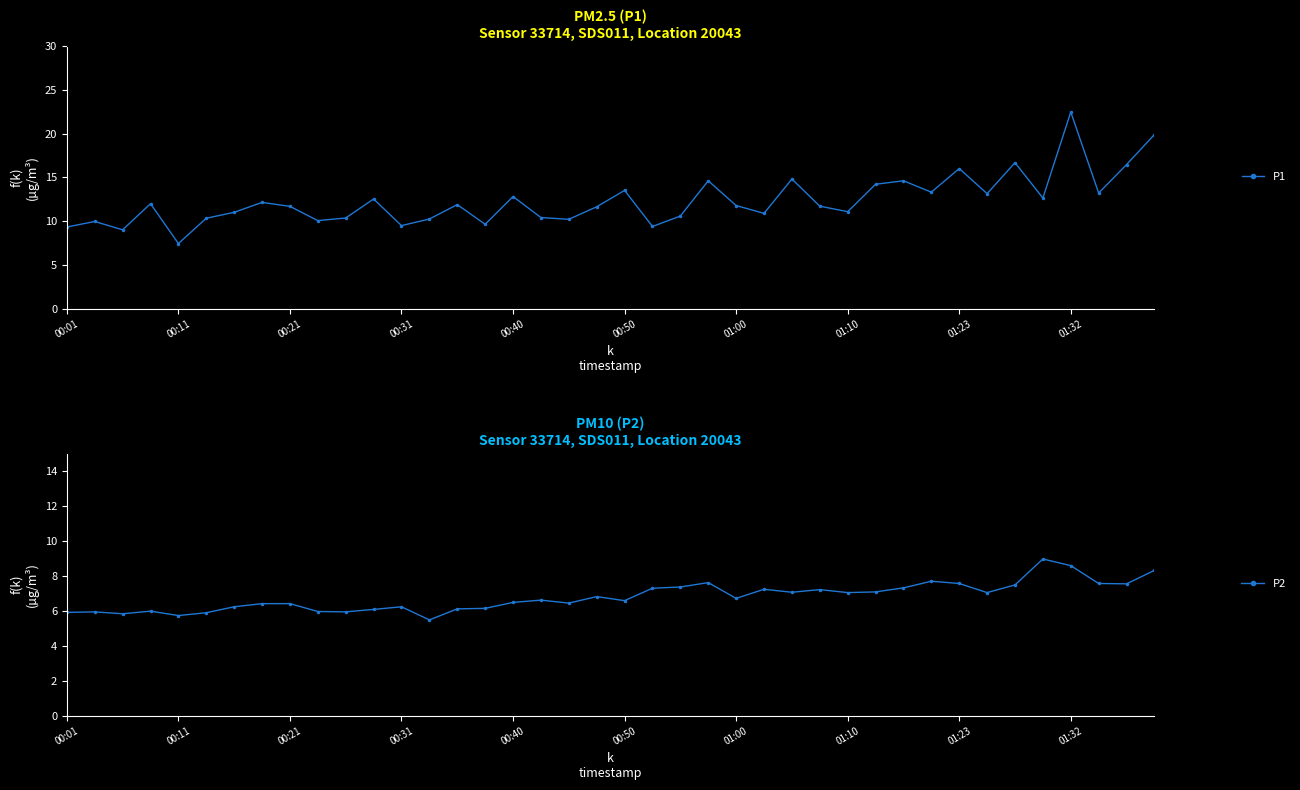

Read the P2 value at 11.

6.1